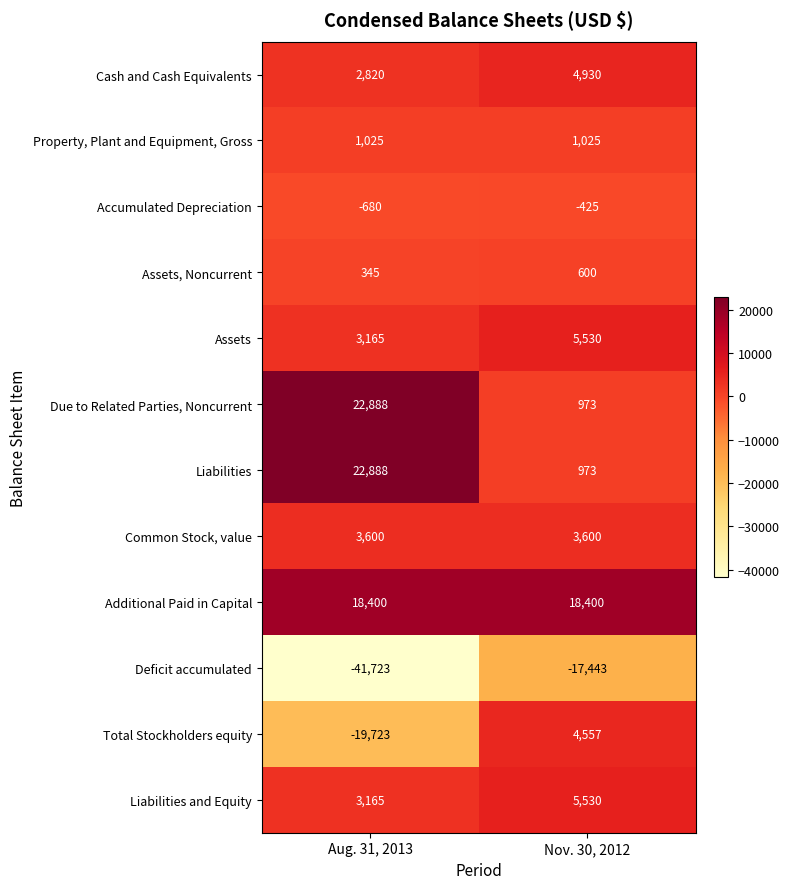

What is the difference between the highest and lowest values at Nov. 30, 2012?

35843